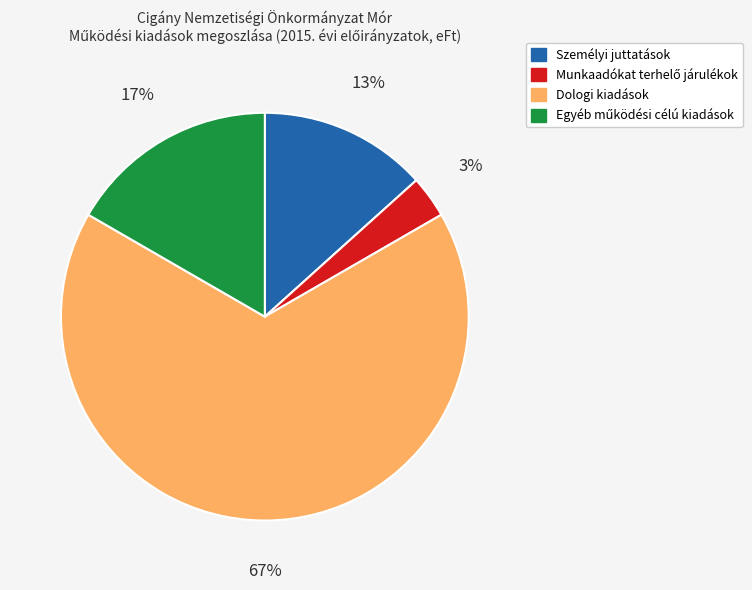

What percentage is the Dologi kiadások slice, to the nearest percent?

67%